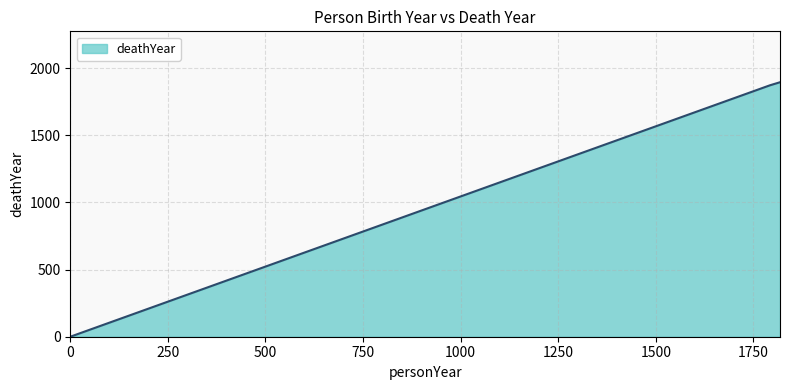

What is the average value?

1256